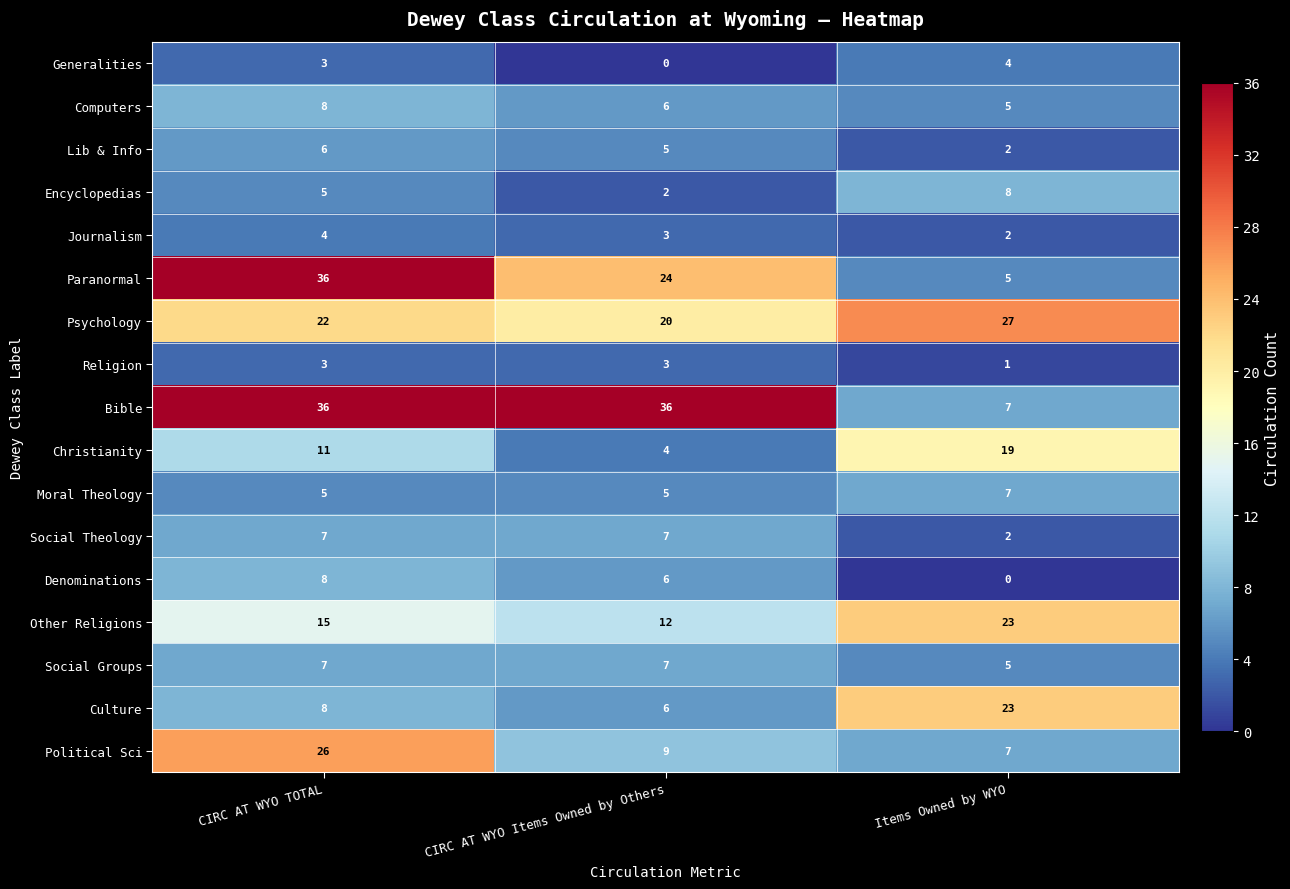

Which series has the largest range (max minus min)?

Paranormal